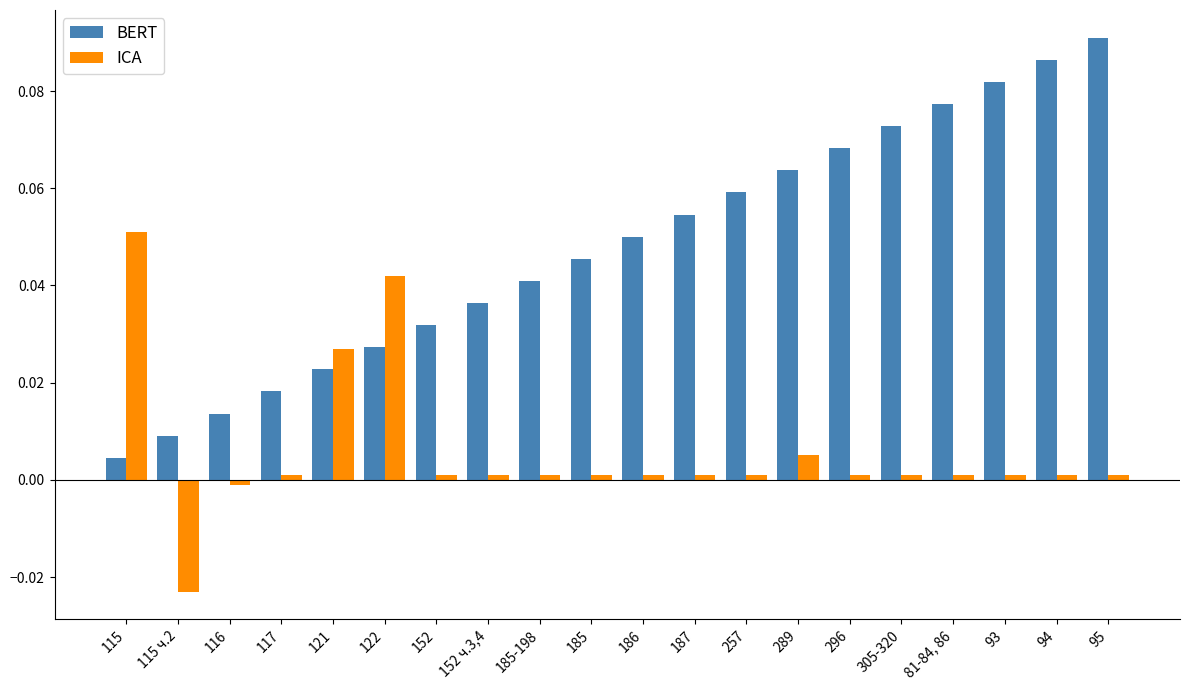

Rank the series at 185-198 from lowest to highest value.

ICA, BERT